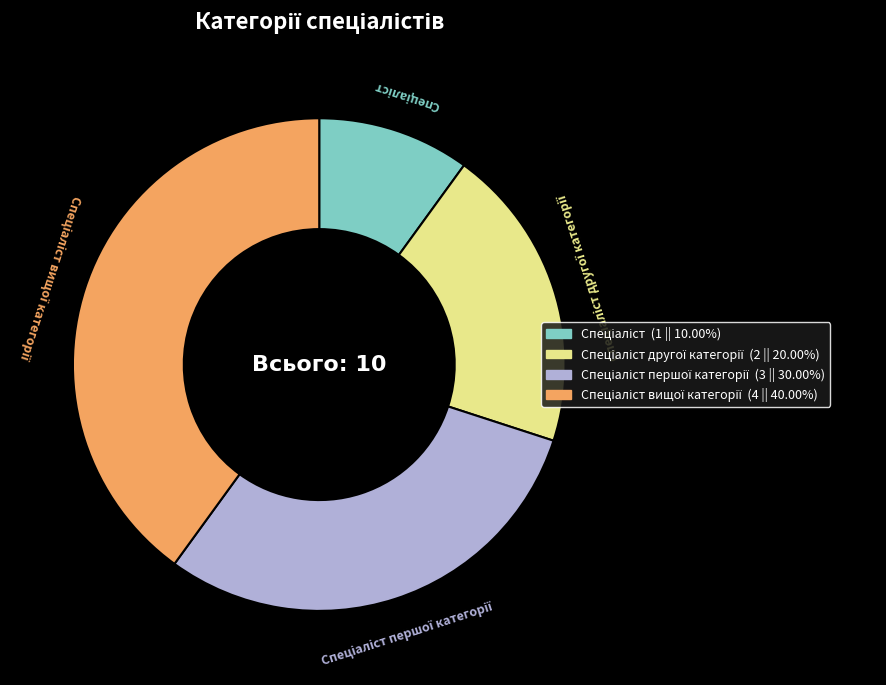

Is there a majority slice in this chart?

No